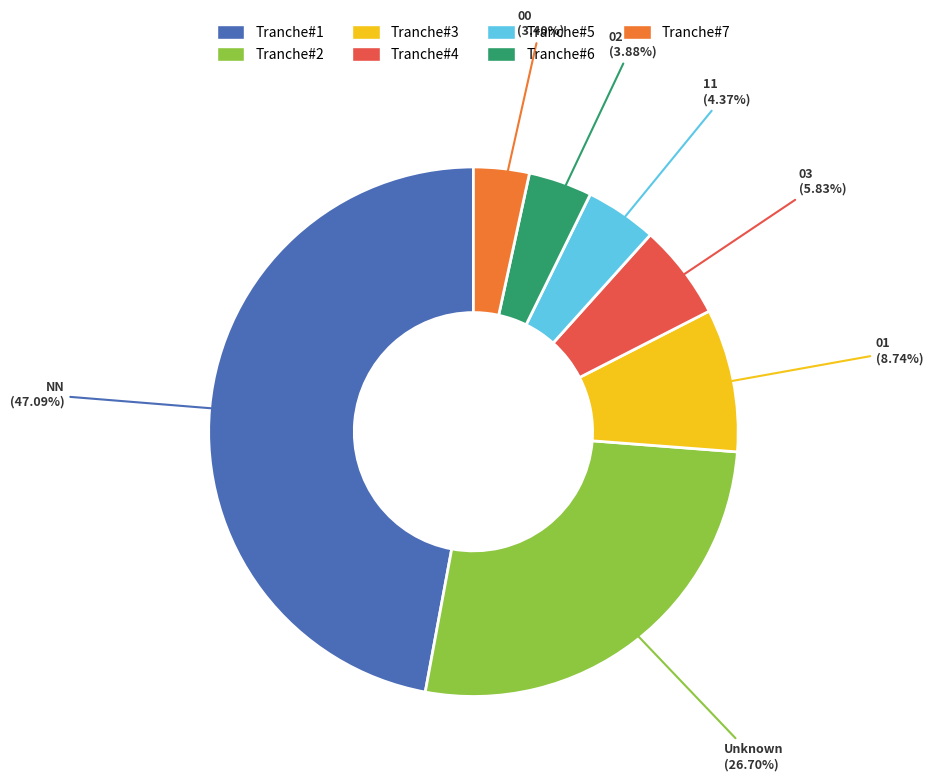

Does any single category account for the majority?

No